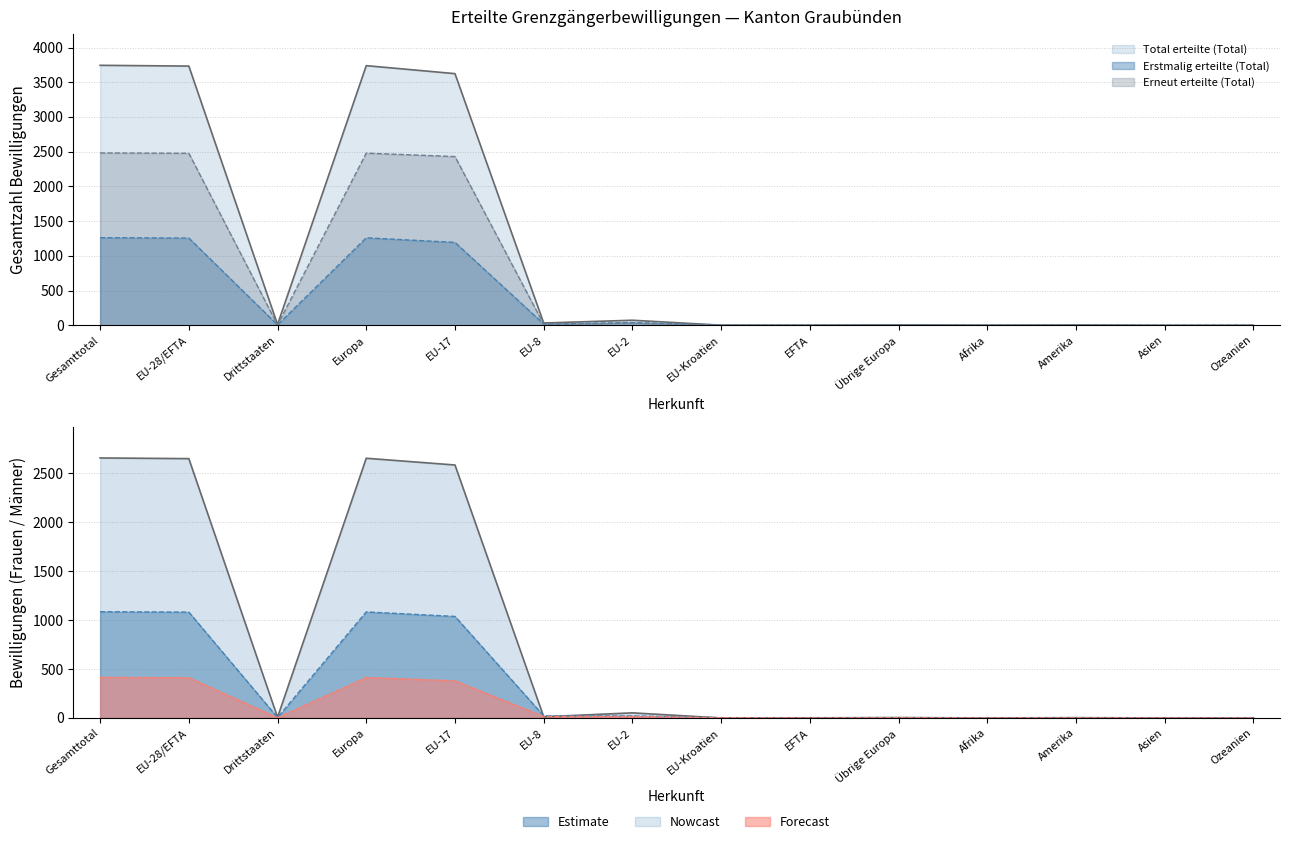

At how many categories does at least one series exceed 3188?

4